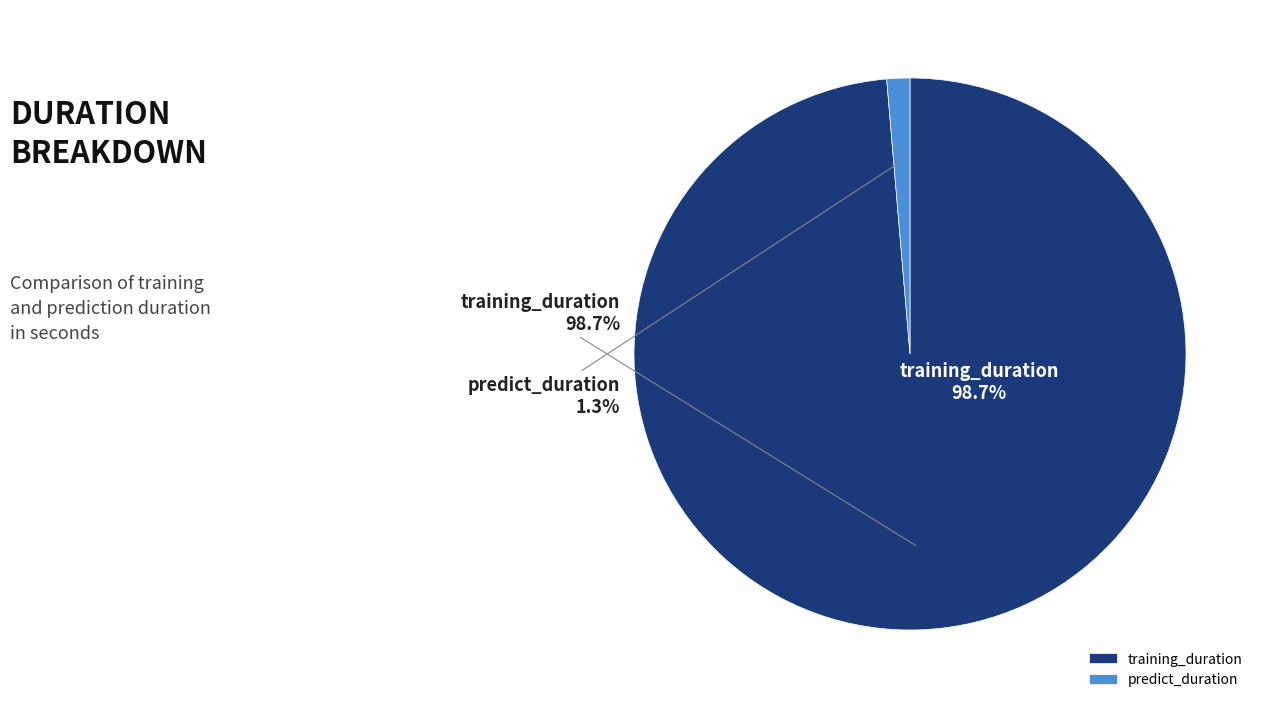

Which category has the smallest portion of the pie?

predict_duration